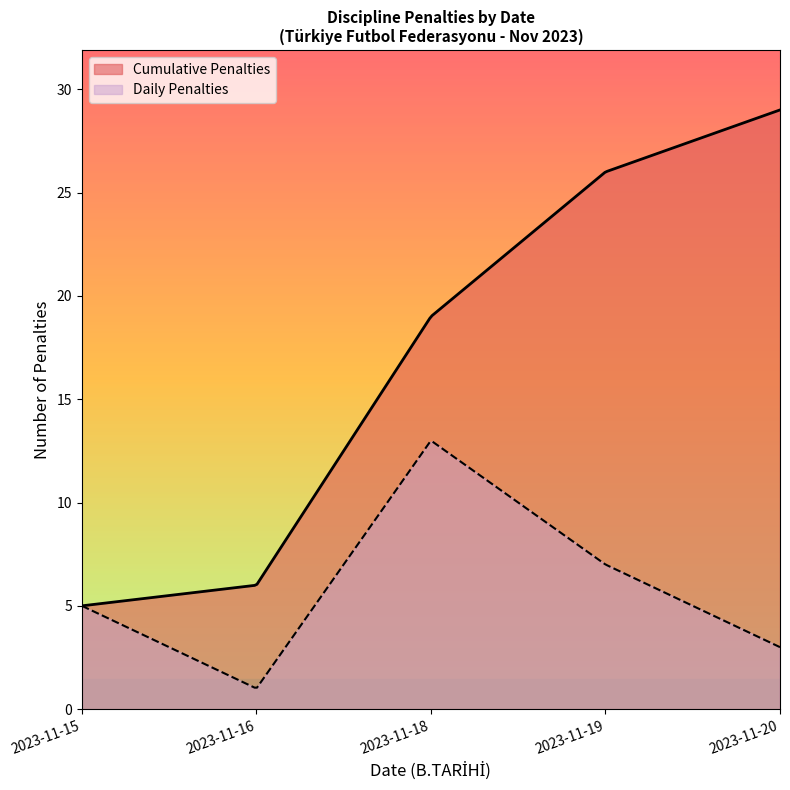

What is the smallest value displayed?

1.0